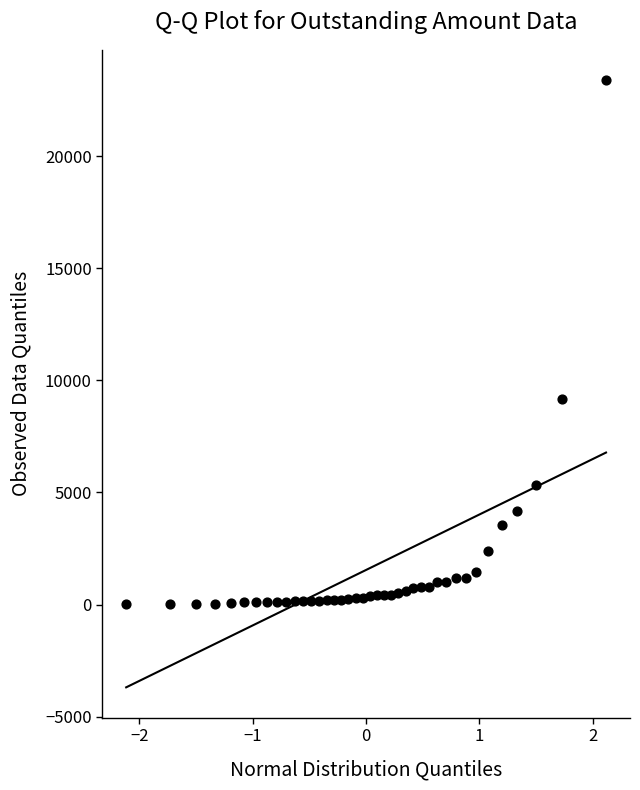

What Y value in the scatter plot is closest to 11705?

9147.8